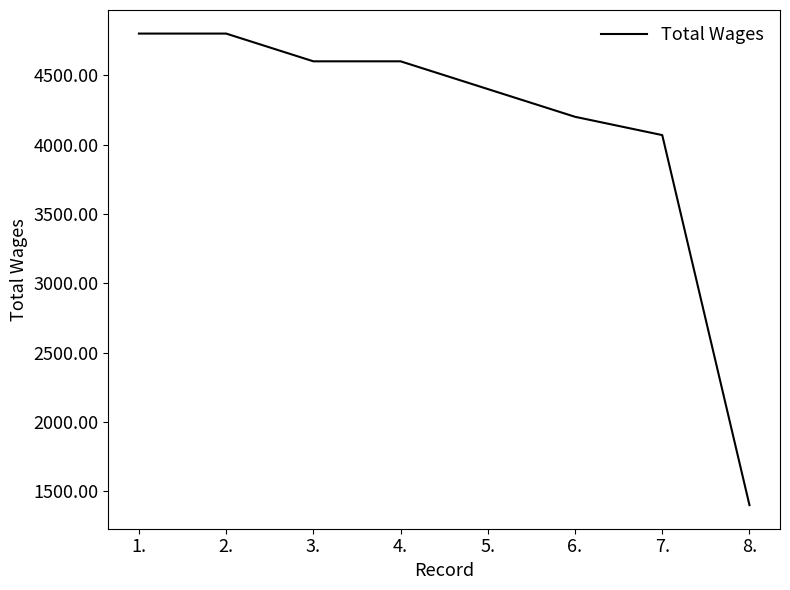

True or false: the data has more than 2 interior local peaks.

False